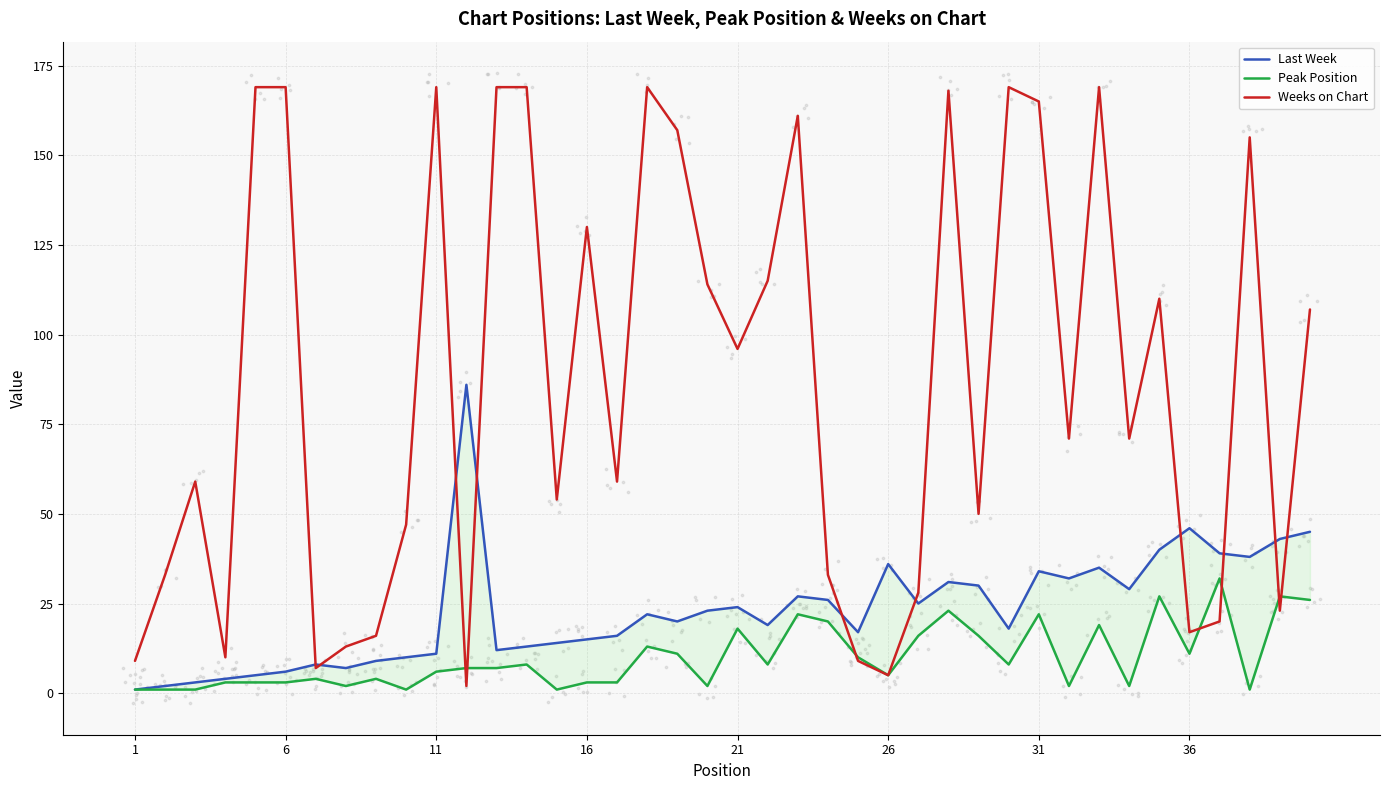

Which series has the largest total across all categories?

Weeks on Chart